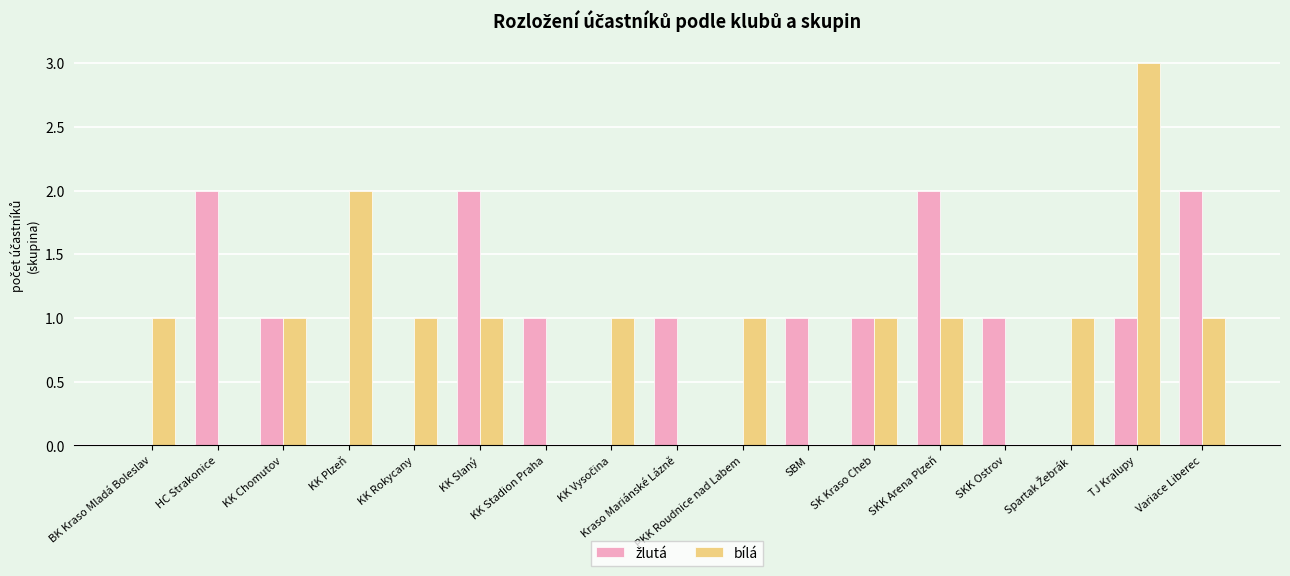

How many series are shown in this chart?

2